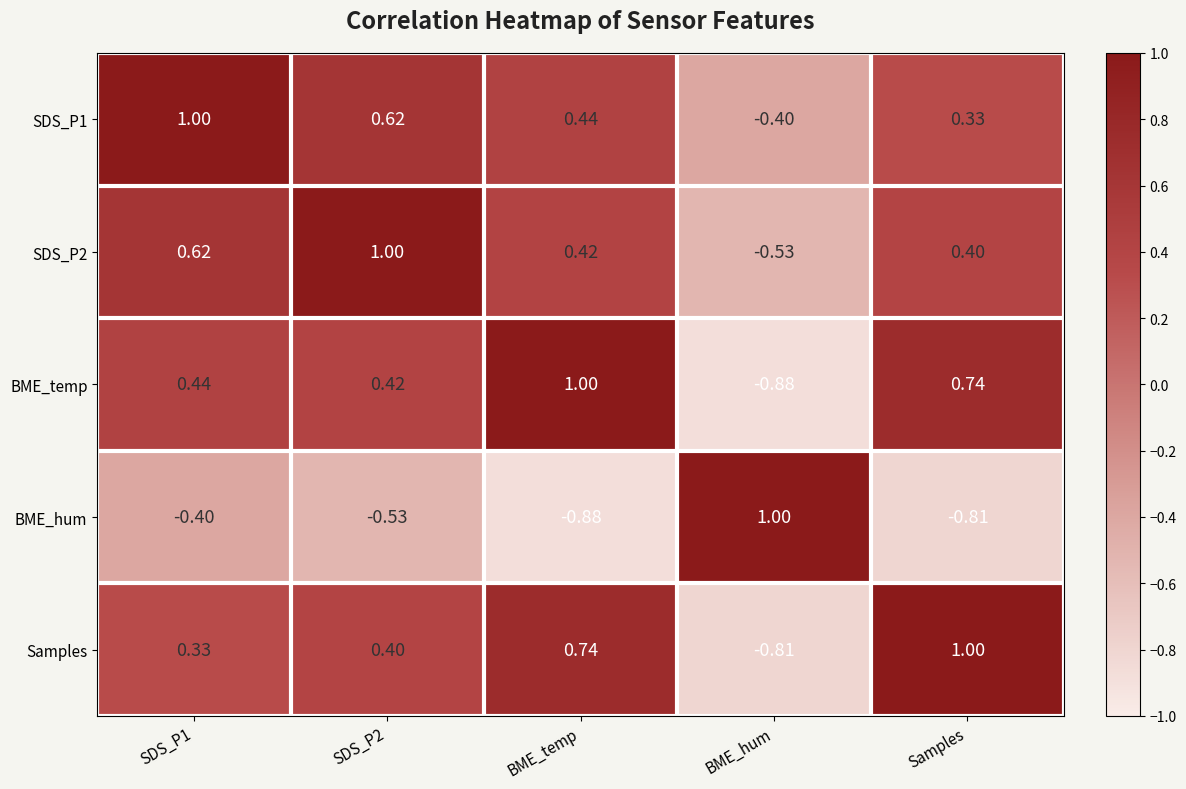

Is the value of Samples at SDS_P2 greater than the value of BME_hum at SDS_P1?

Yes